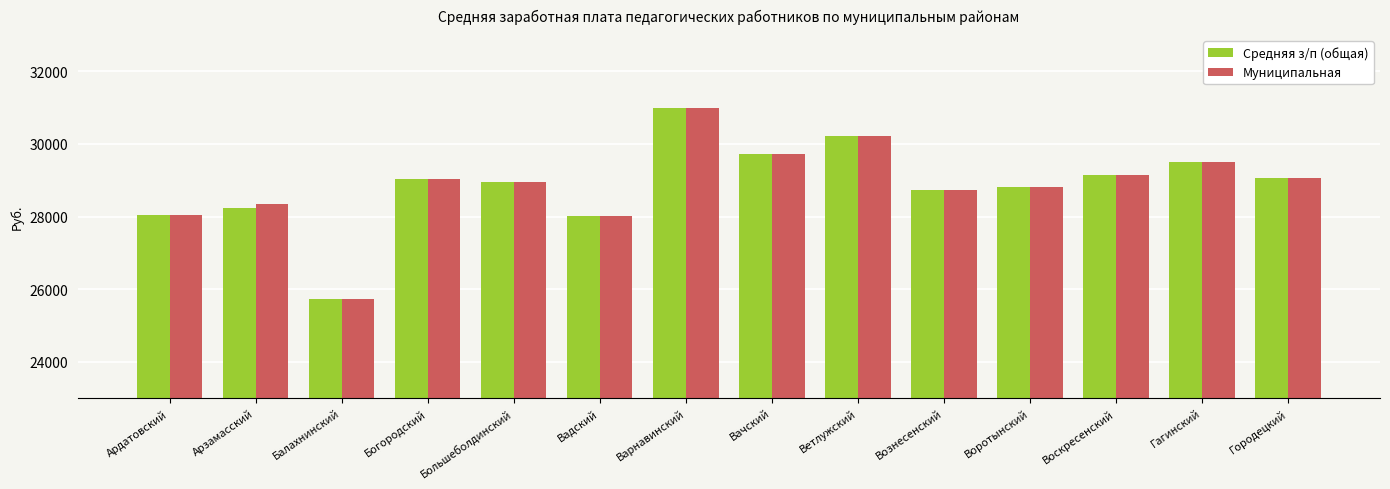

Are the bars grouped side by side (vs. stacked)?

Yes